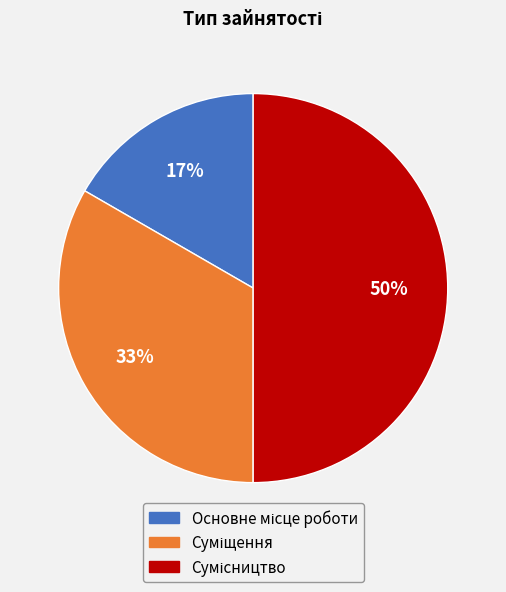

To the nearest percent, what is the difference between the largest and smallest slice percentages?

33%